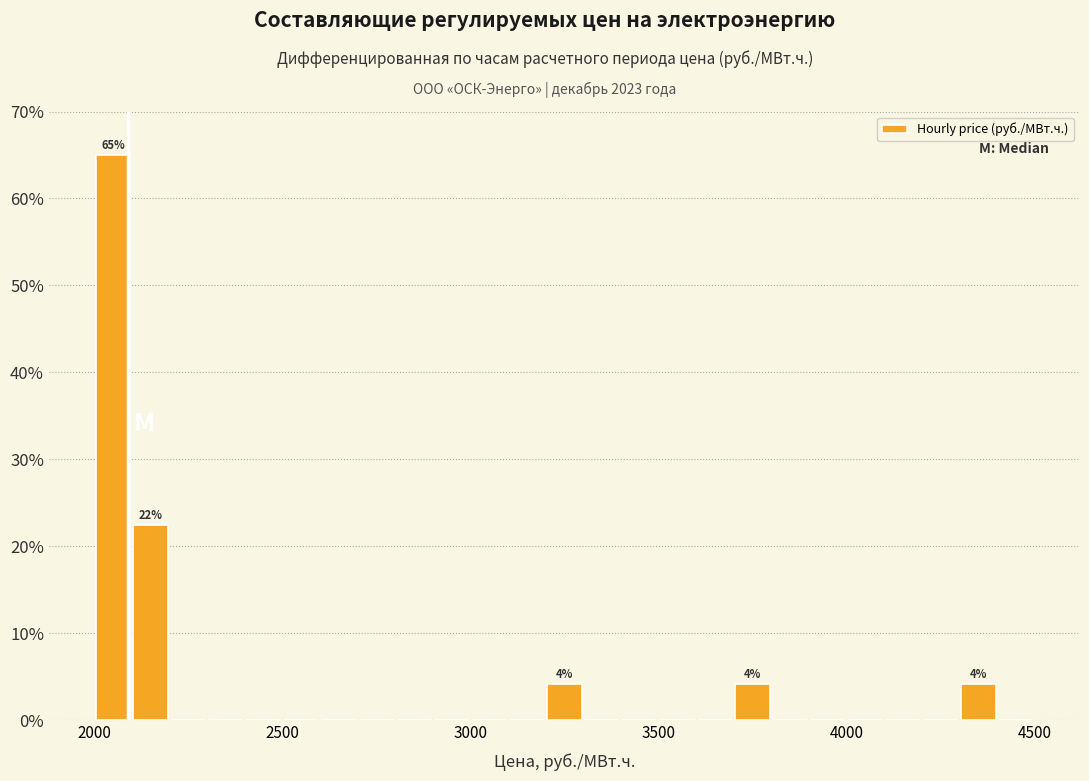

Read against the x-axis, roughly where is the centre of the tallest bar?

2050